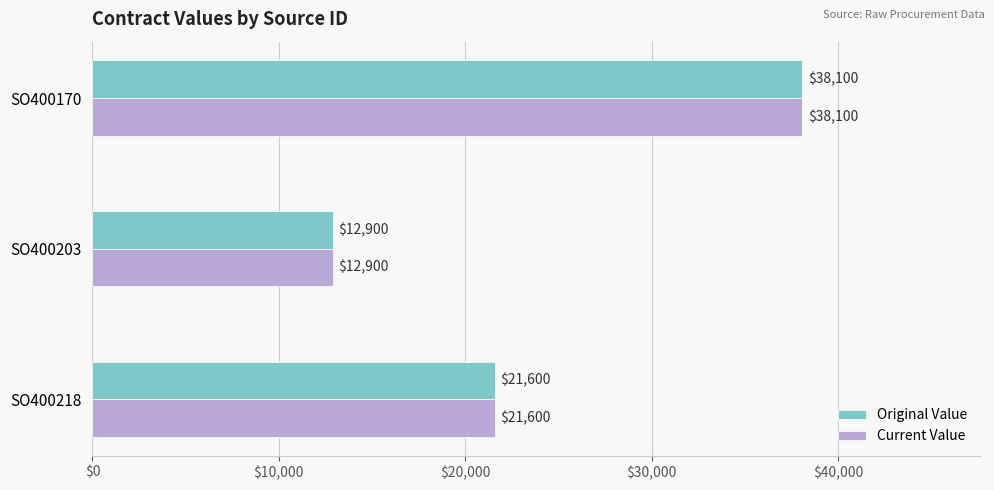

What is the maximum value for Original Value?

38100